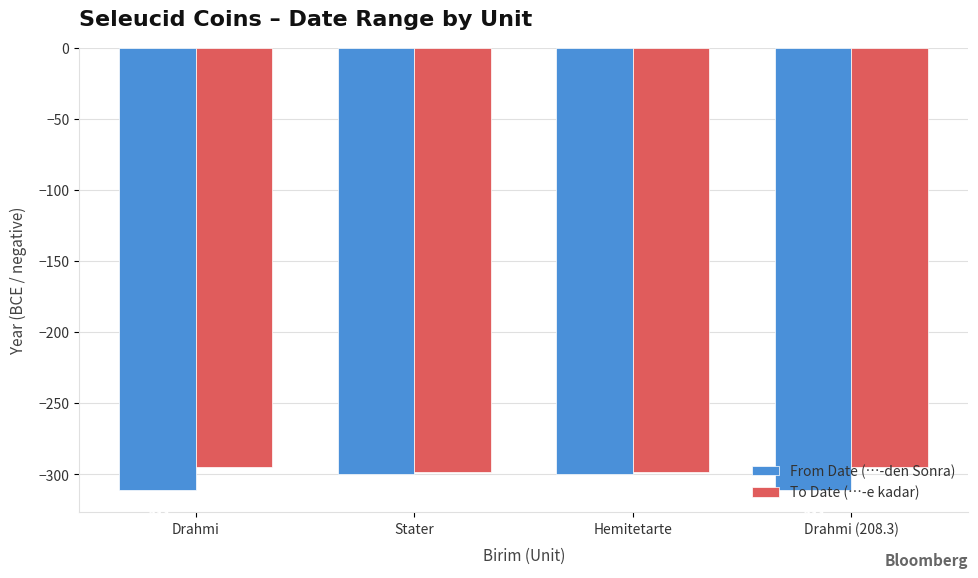

Rank the series at Stater from lowest to highest value.

From Date (…-den Sonra), To Date (…-e kadar)